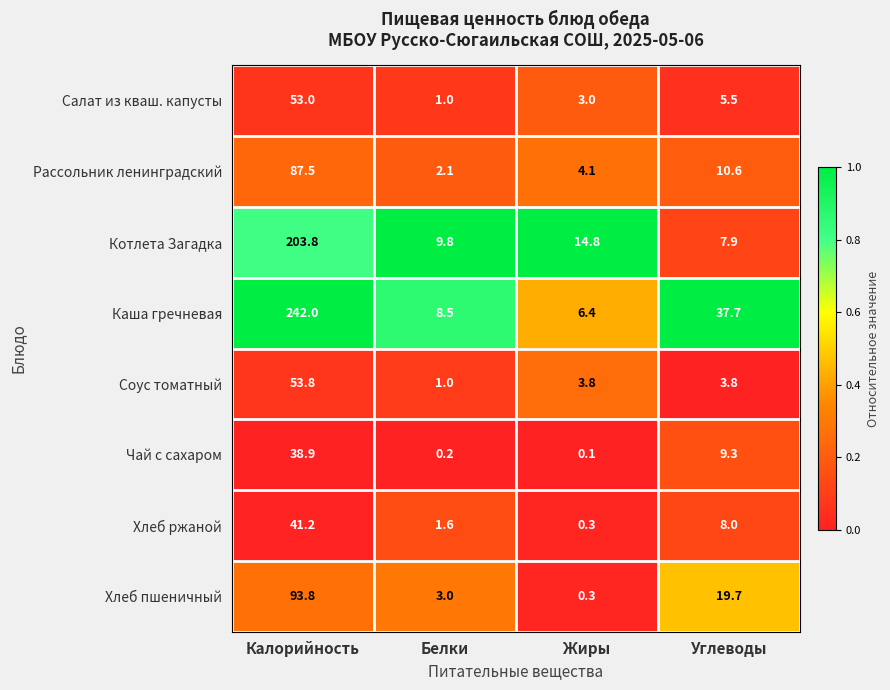

What is the approximate value of Котлета Загадка at Калорийность?

203.8